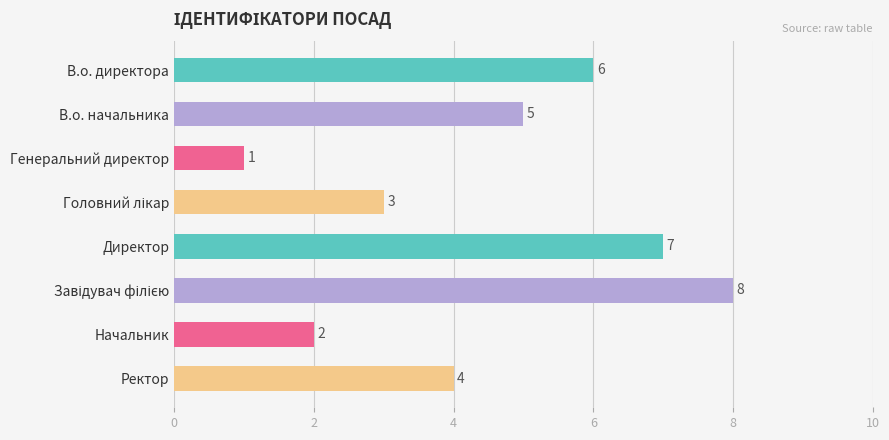

Which category has the lowest value across all series?

Генеральний директор